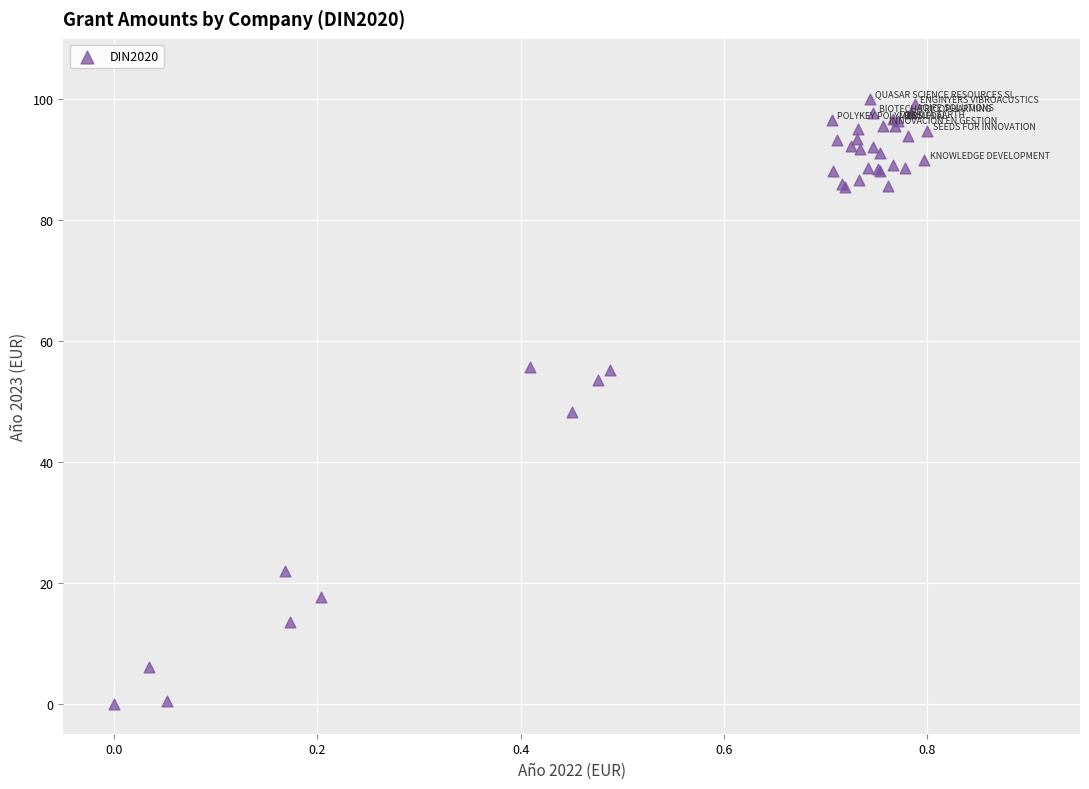

What Y value in the scatter plot is closest to 50?

48.3